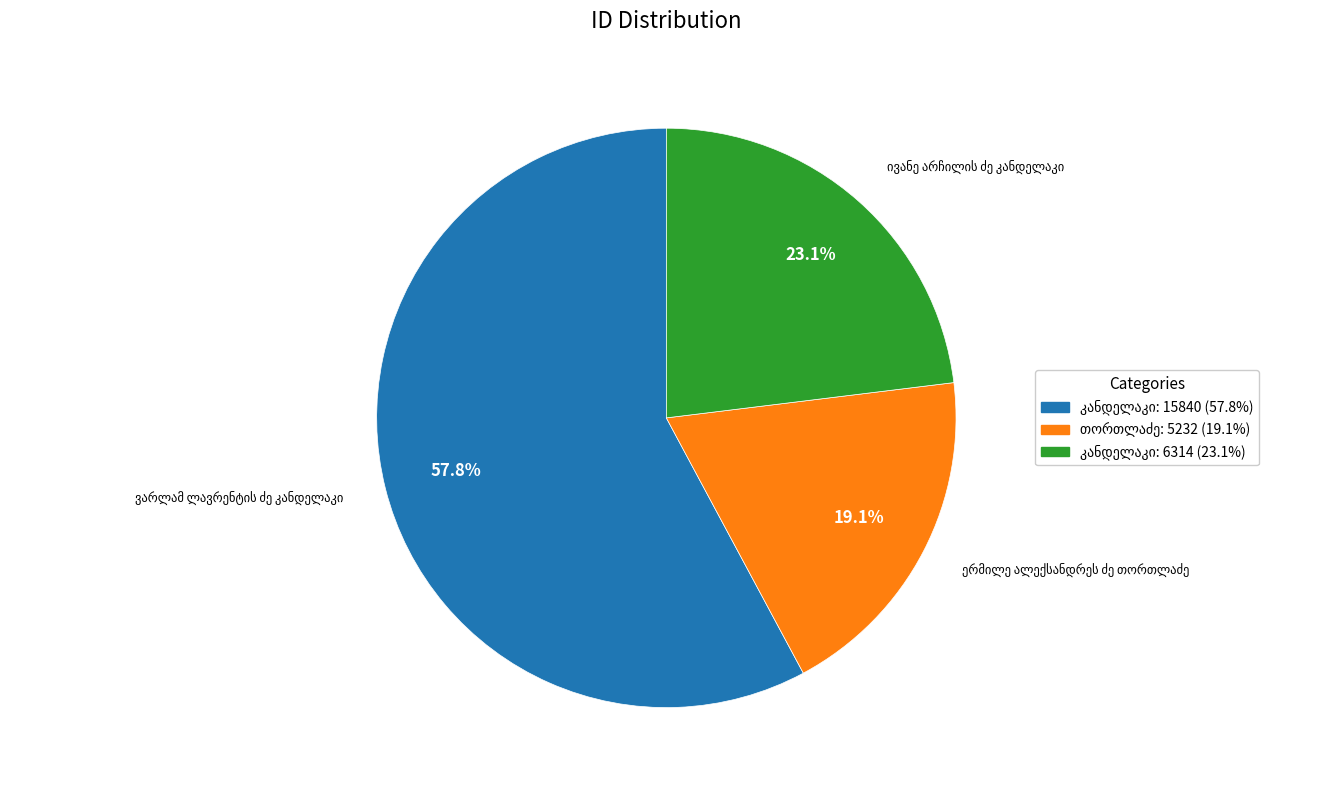

How many slices are in this pie chart?

3